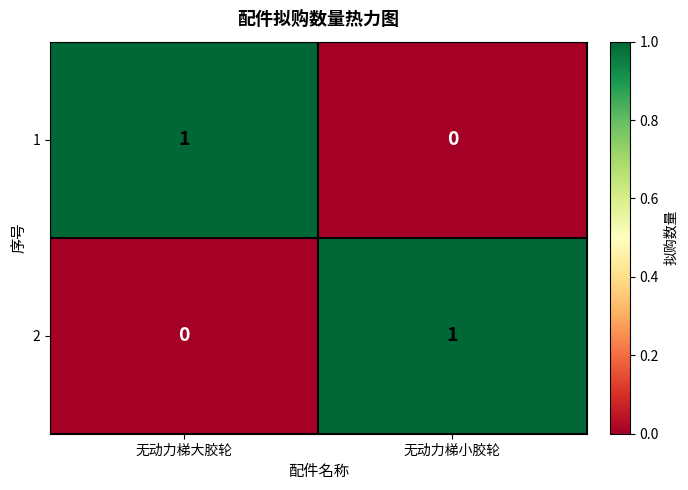

Rank the series at 无动力梯小胶轮 from lowest to highest value.

1, 2